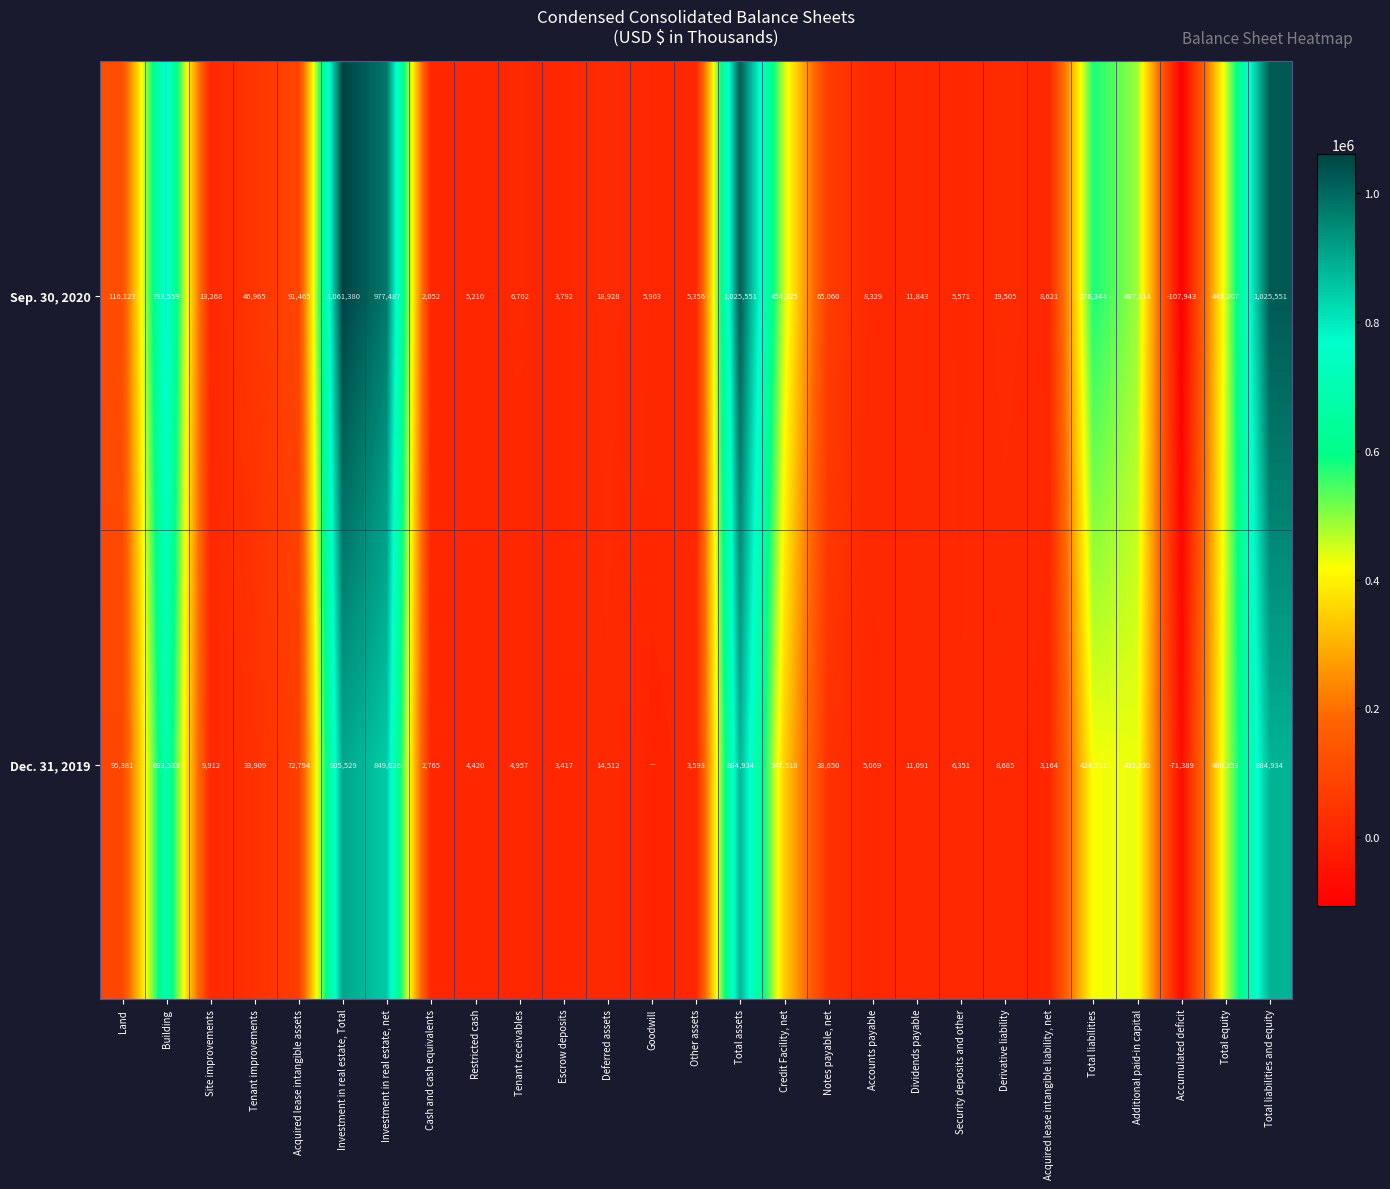

At which label does Sep. 30, 2020 first exceed 19505?

Land